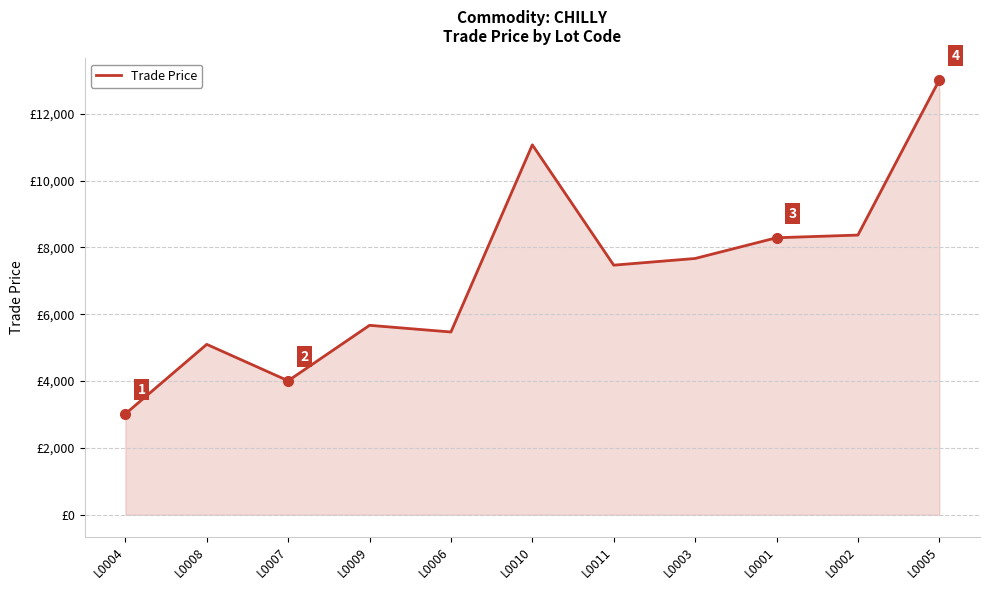

What is the maximum value shown in the chart?

13009